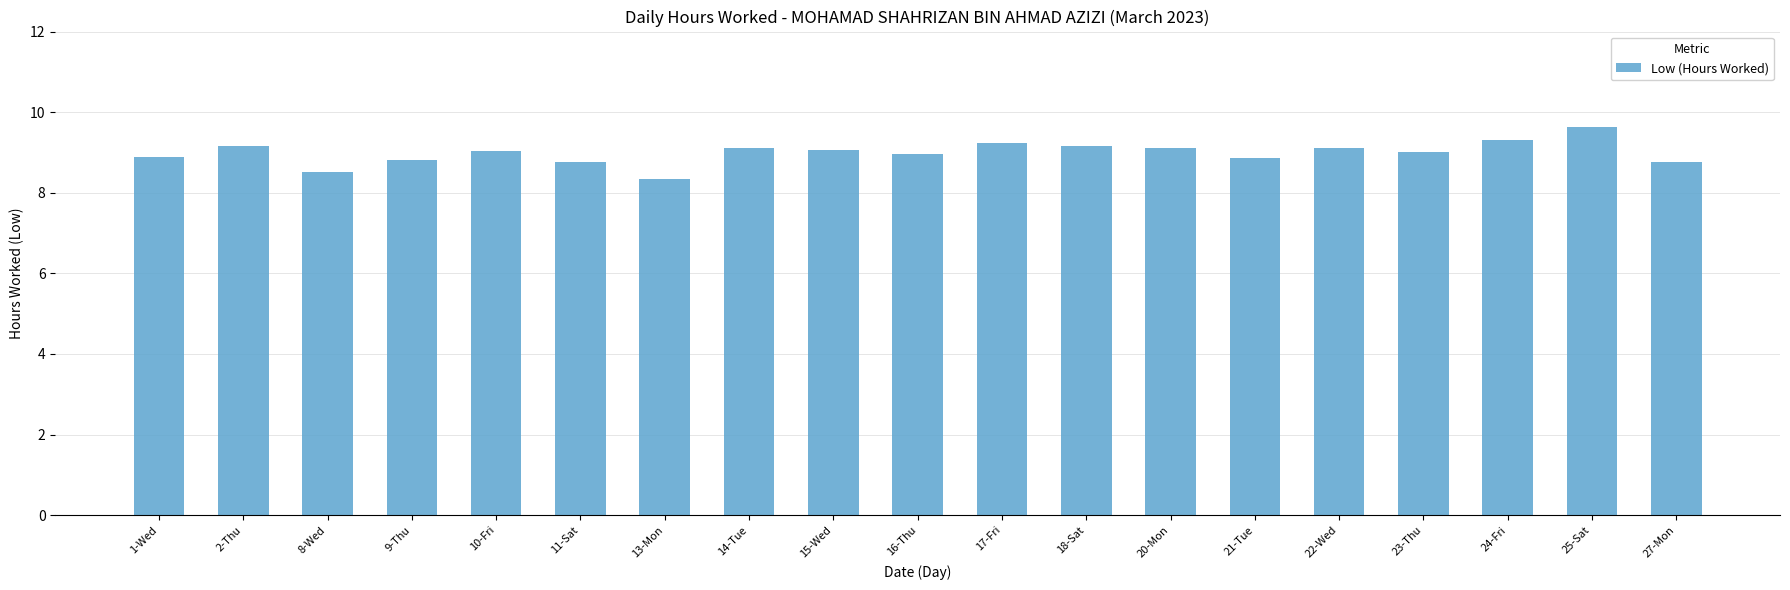

Count the number of categories in the chart.

19